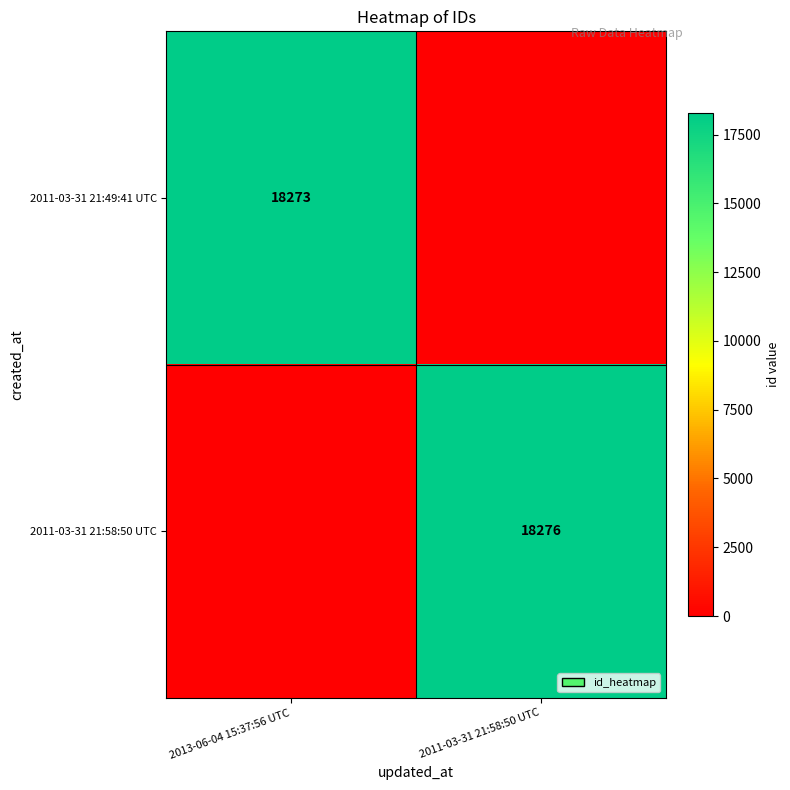

At how many categories does at least one series exceed 15448?

2